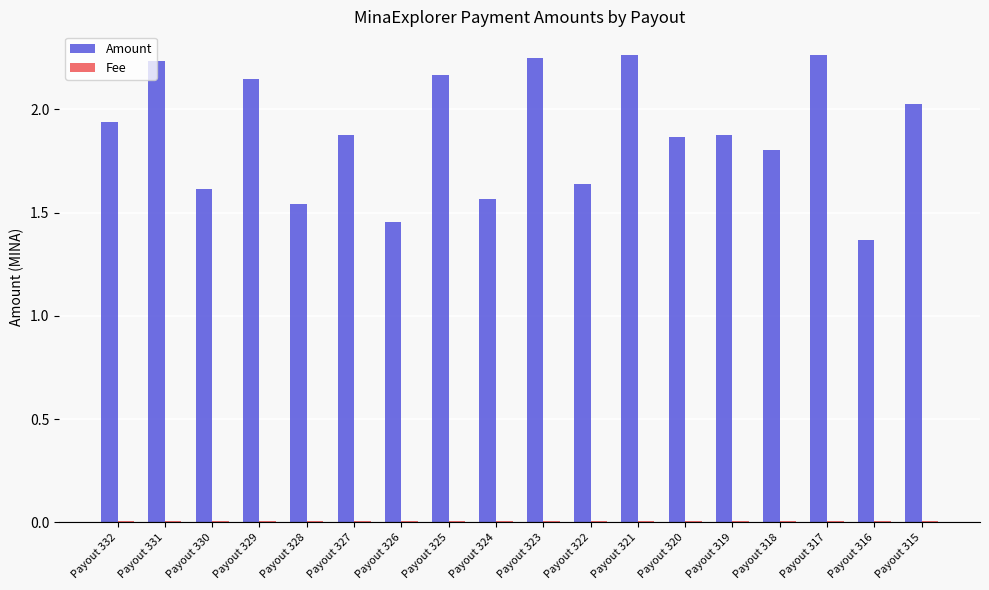

Which series has the largest total across all categories?

Amount